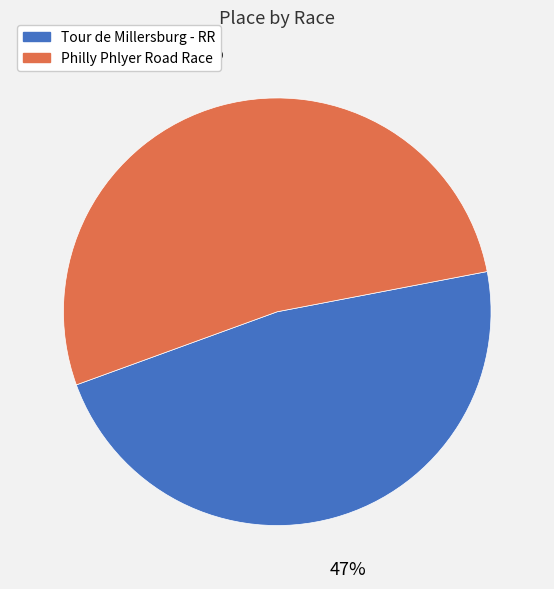

Rank the categories by value from lowest to highest.

Tour de Millersburg - RR, Philly Phlyer Road Race